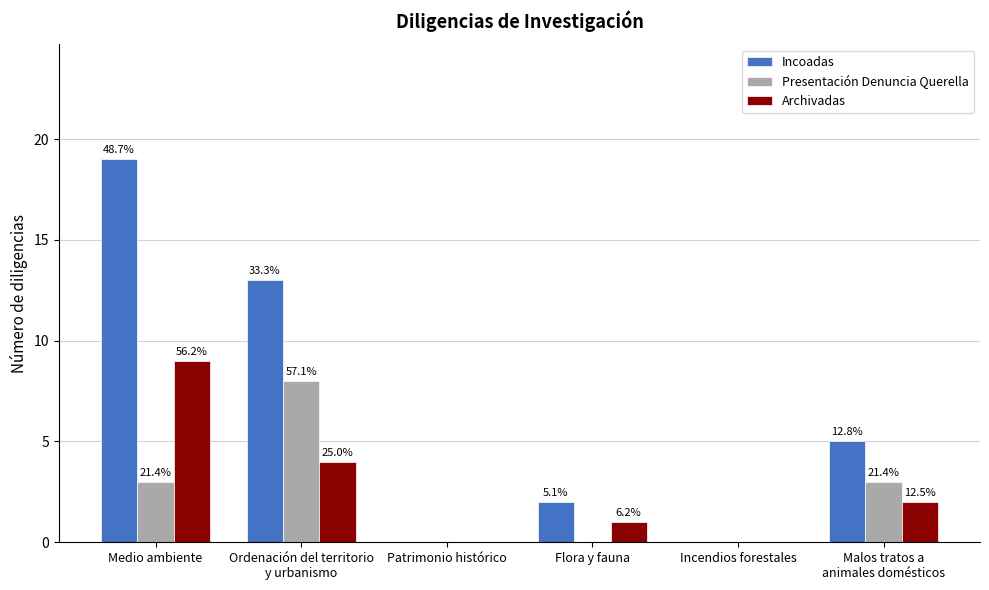

What is the sum of the Archivadas values at Patrimonio histórico and Ordenación del territorio
y urbanismo?

4